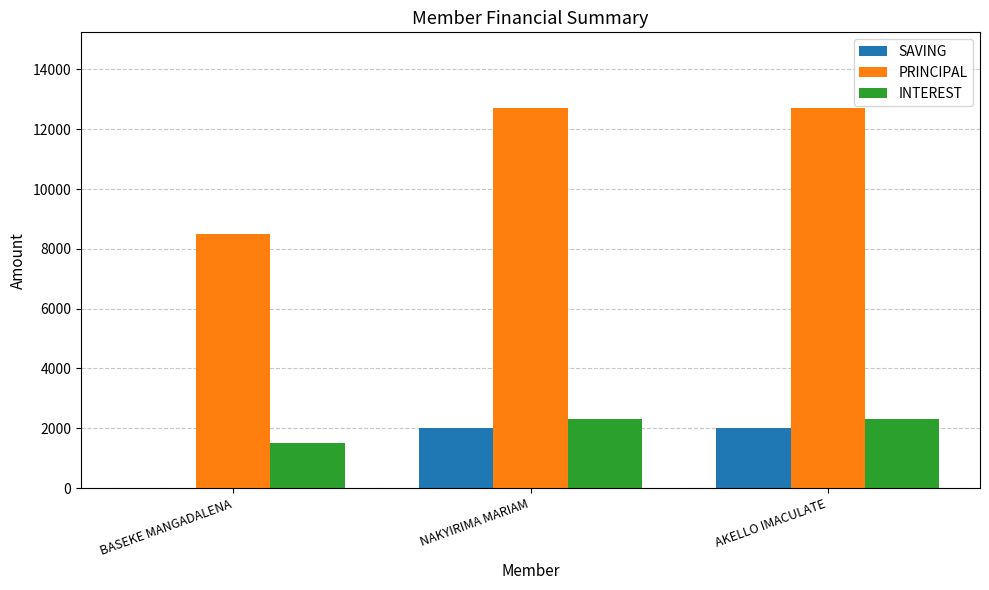

The value of PRINCIPAL at BASEKE MANGADALENA is 8500. True or false?

True